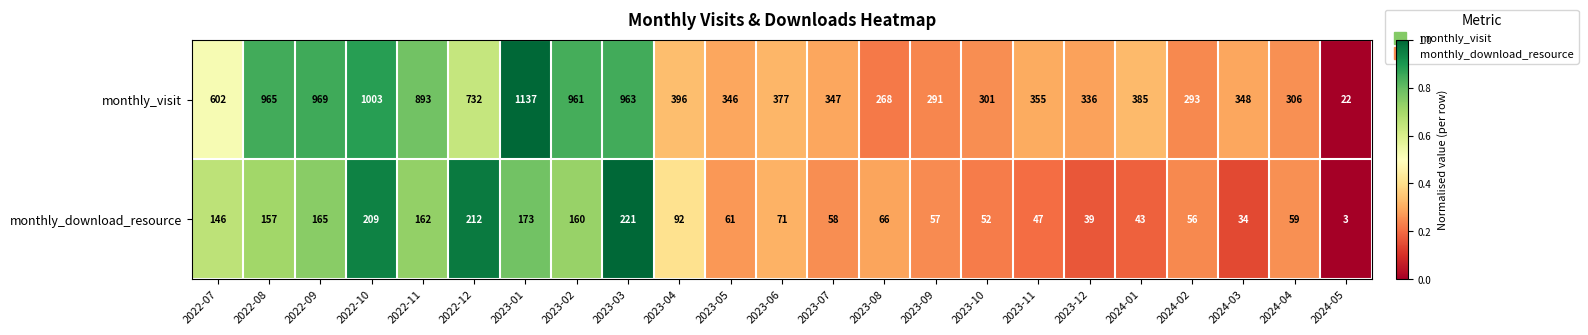

At 2023-10, list the series in order from largest to smallest.

monthly_visit, monthly_download_resource